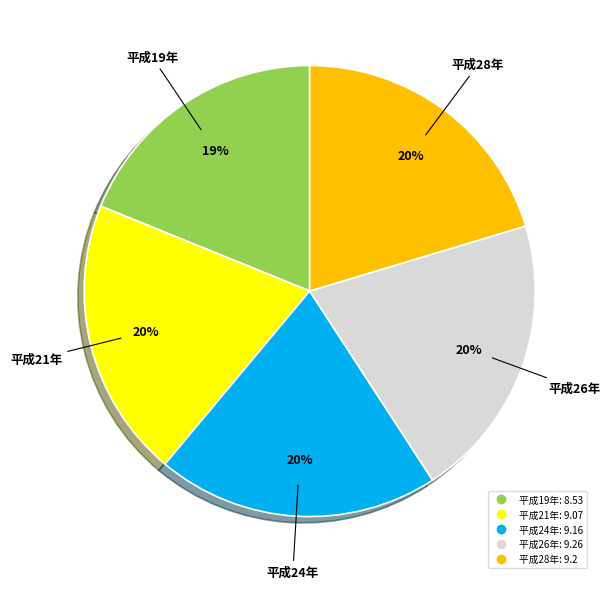

To the nearest percent, what portion does 平成28年 represent?

20%